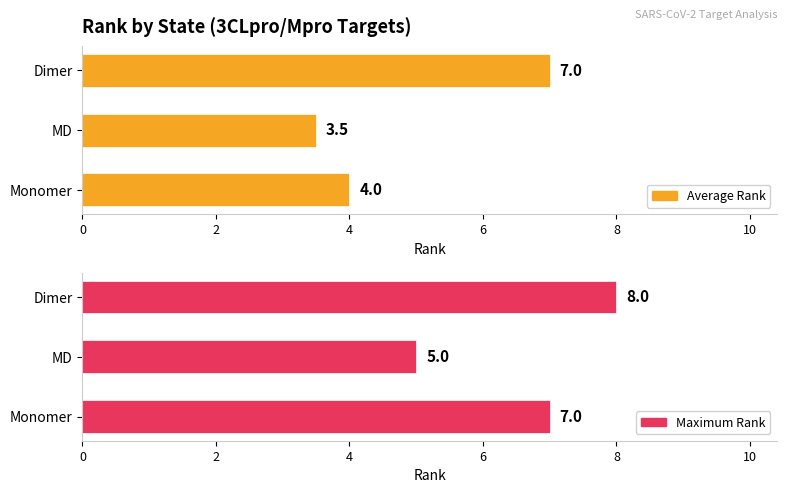

What is the minimum value for Maximum Rank?

5.0